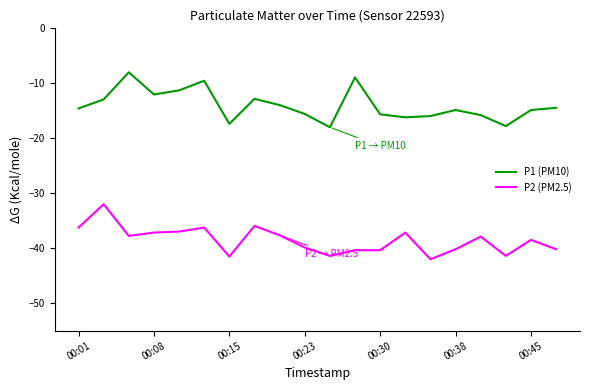

Which series has the largest total across all categories?

P1 (PM10)